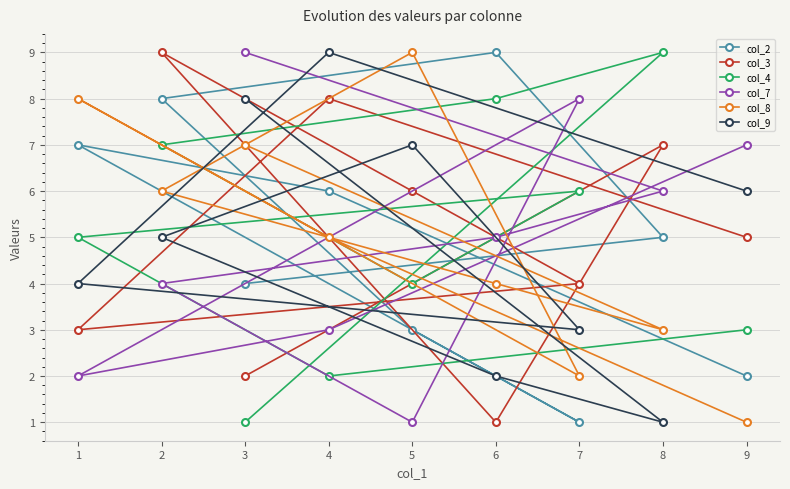

At 7, list the series in order from largest to smallest.

col_7, col_4, col_3, col_9, col_8, col_2